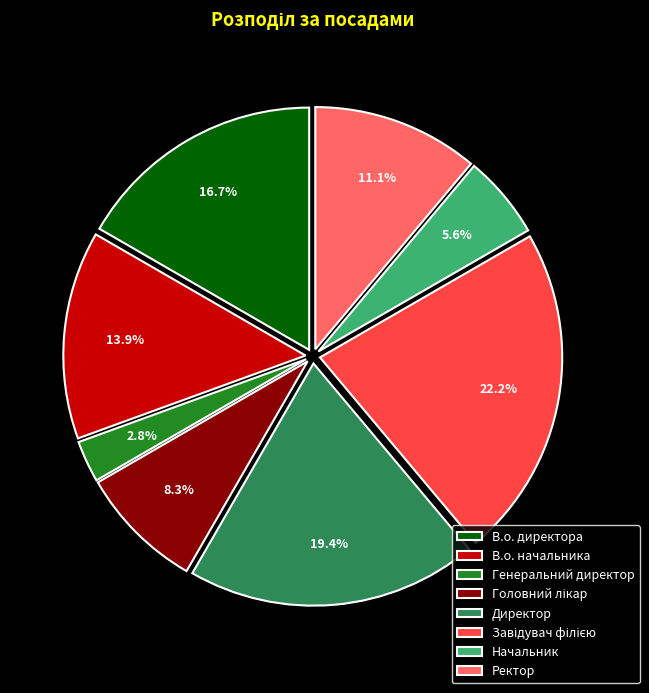

What percentage do Директор and В.о. начальника together represent?

33.3%